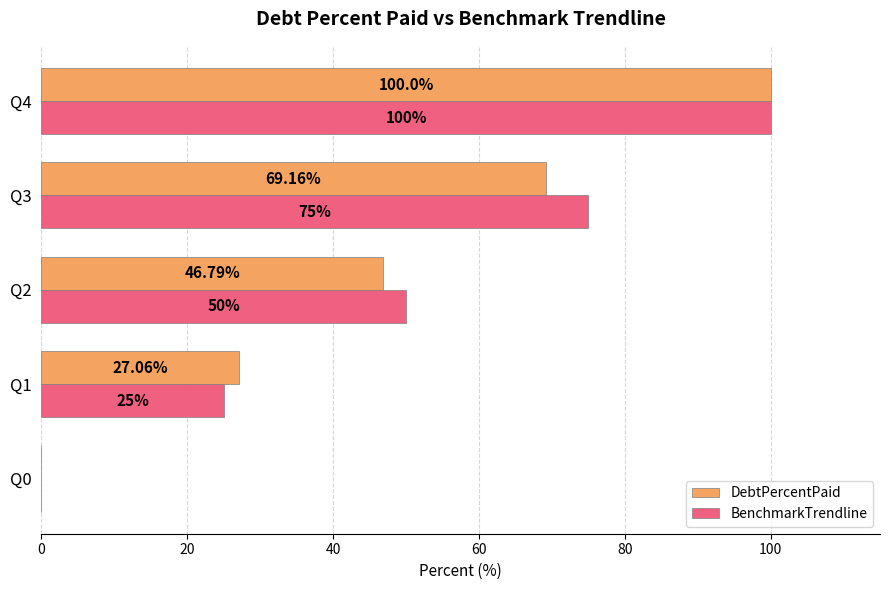

At which category is the sum across all series the highest?

Q4